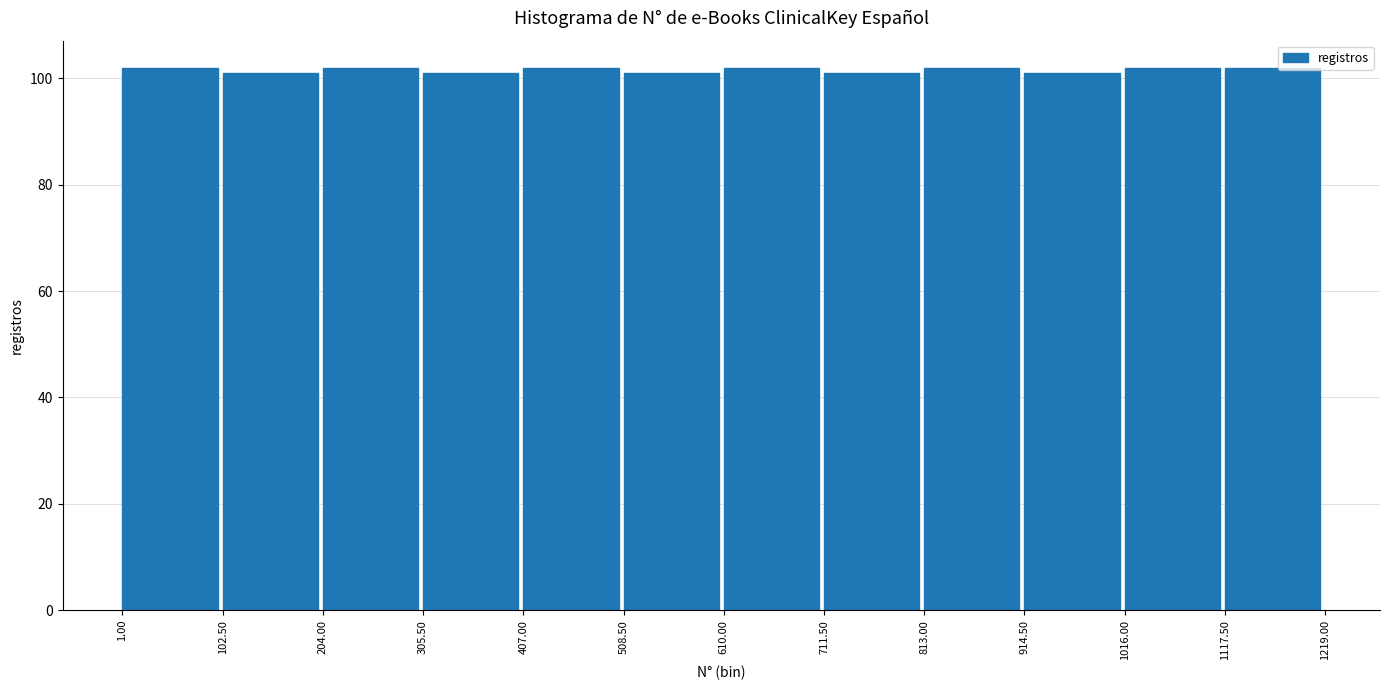

Reading left to right, transcribe this chart: for each bar, give the range it covers on the x-axis and its height. The values are not printed on the chart, so give them approximately, as read against the axis.

1.00 to 102.50: 102
102.50 to 204.00: 102
204.00 to 305.50: 102
305.50 to 407.00: 102
407.00 to 508.50: 102
508.50 to 610.00: 102
610.00 to 711.50: 102
711.50 to 813.00: 102
813.00 to 914.50: 102
914.50 to 1016.00: 102
1016.00 to 1117.50: 102
1117.50 to 1219.00: 102